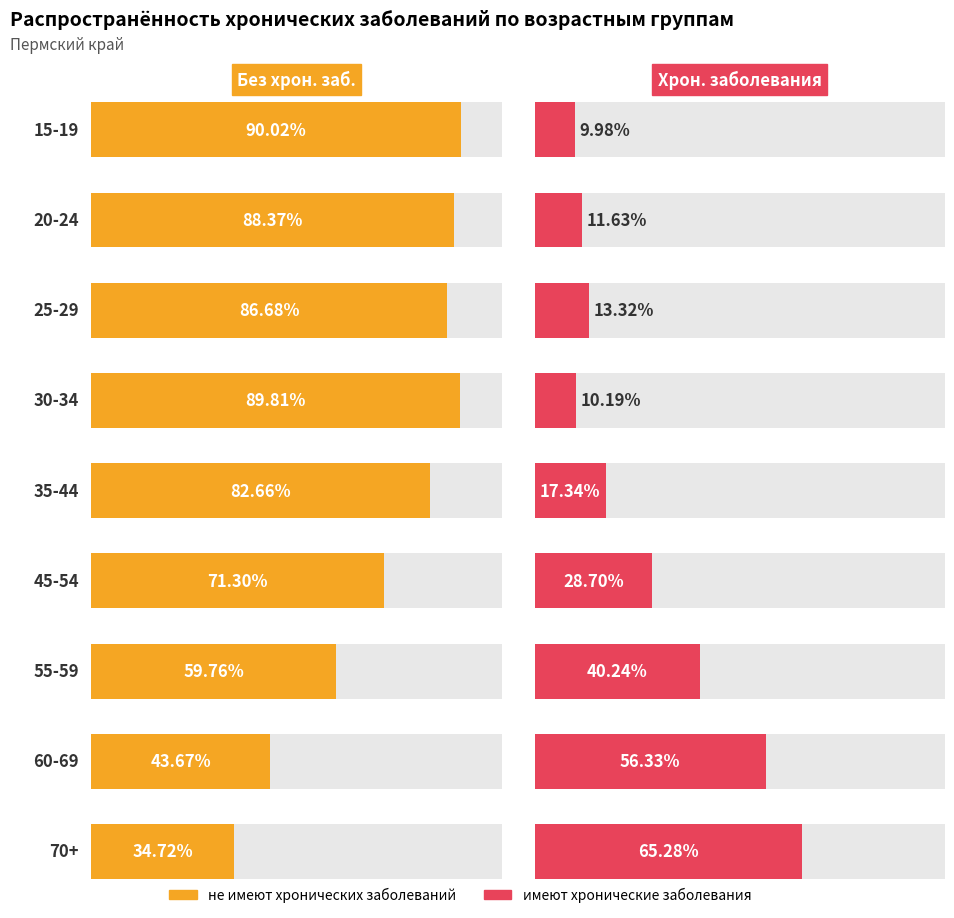

Where is не имеют хронических заболеваний nearest to the value 62?

55-59